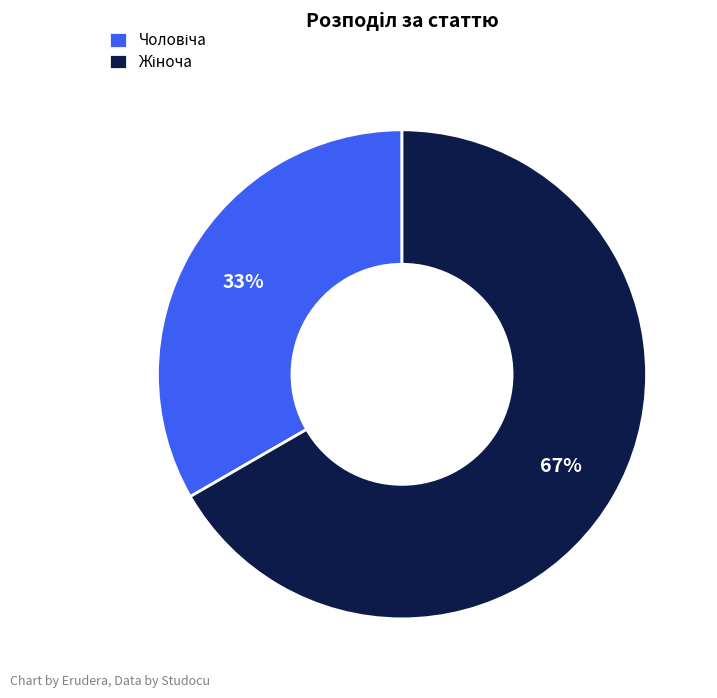

To the nearest percent, what is the average slice percentage?

50%